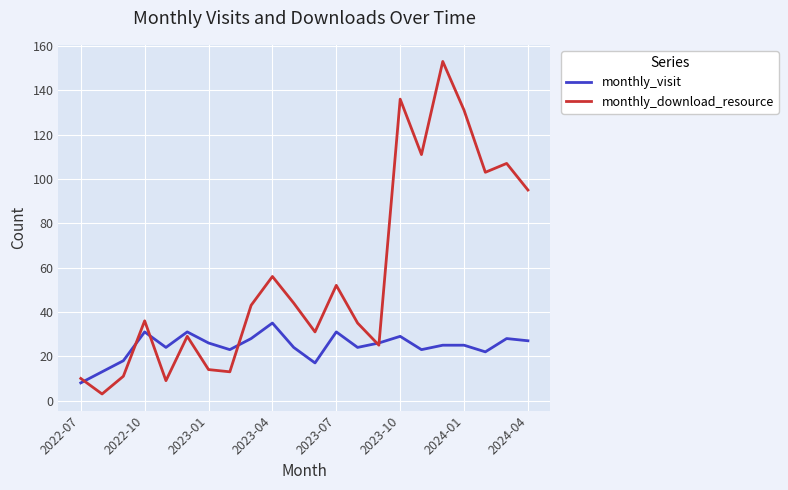

At how many categories does at least one series exceed 132?

2